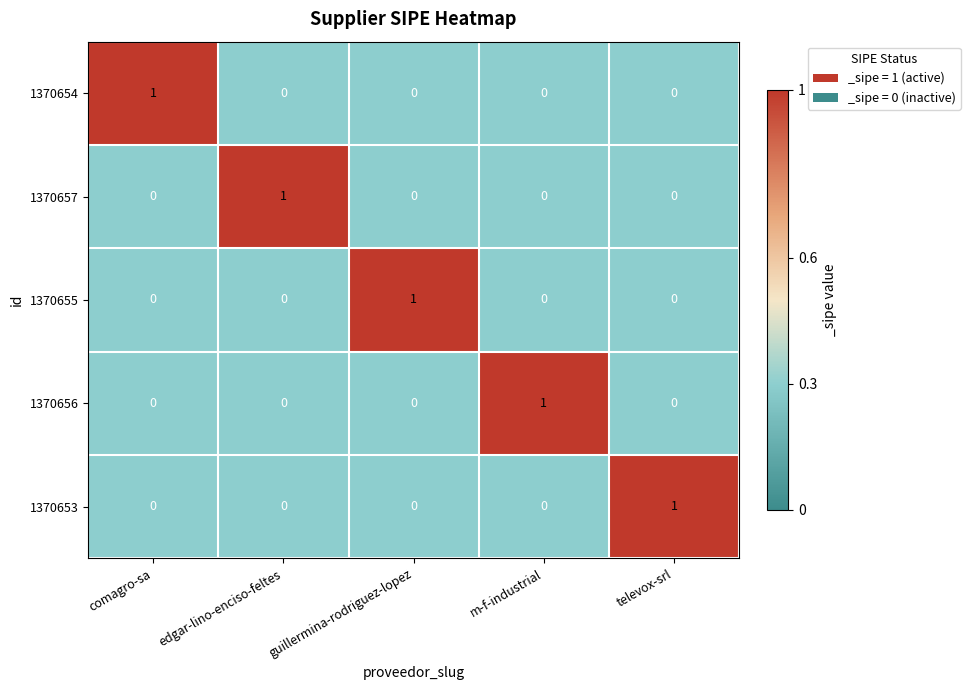

Reading left to right, what are all the values shown in this chart?

1370654: 1	0	0	0	0
1370657: 0	1	0	0	0
1370655: 0	0	1	0	0
1370656: 0	0	0	1	0
1370653: 0	0	0	0	1